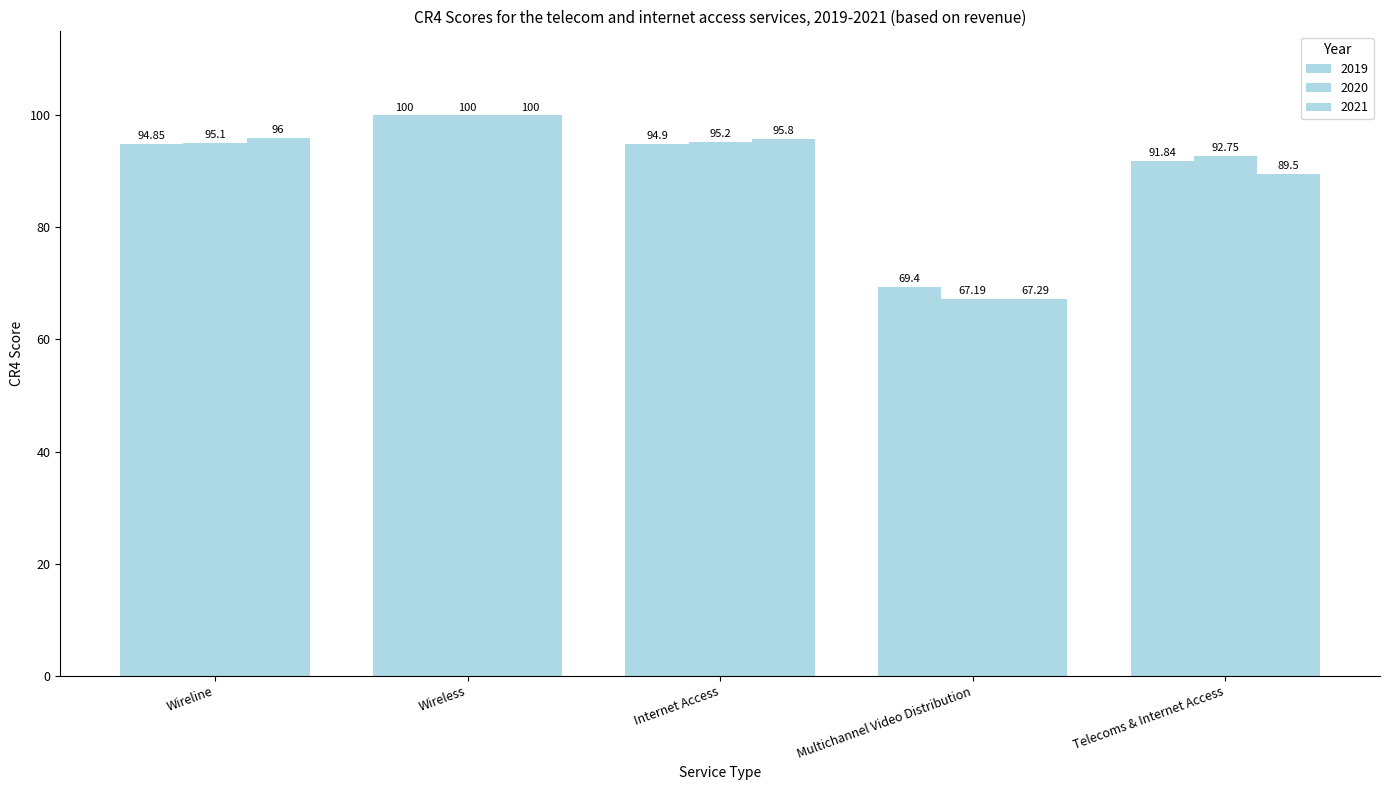

How many values in the 2019 series are below 94?

2